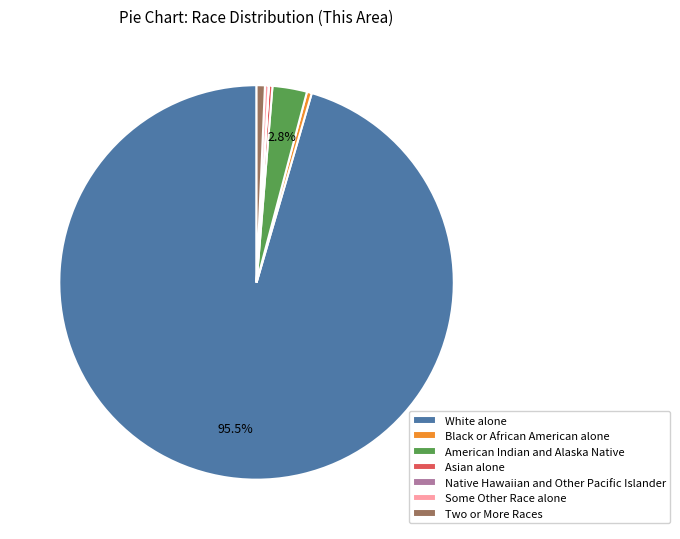

What portion of the pie excludes White alone?

4.5%